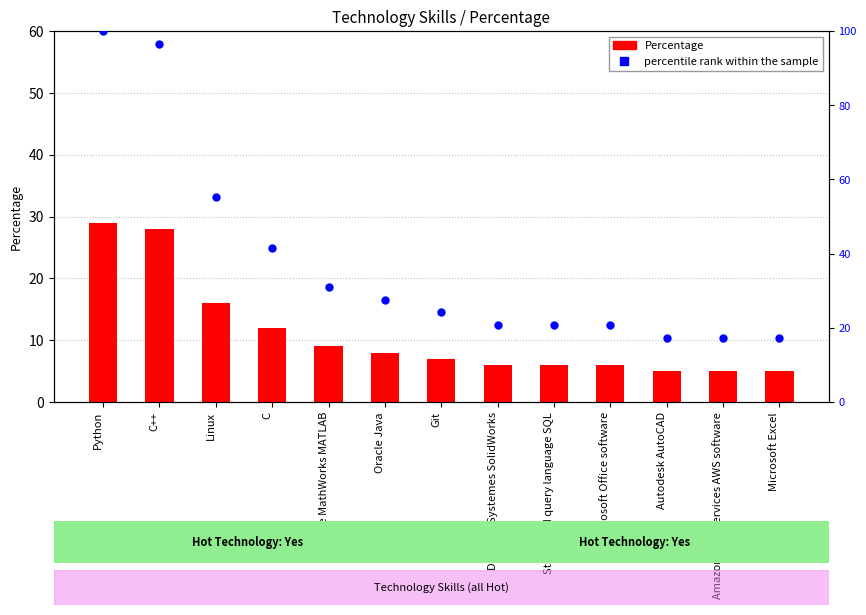

What are all the series names shown in the legend?

Percentage, percentile rank within the sample